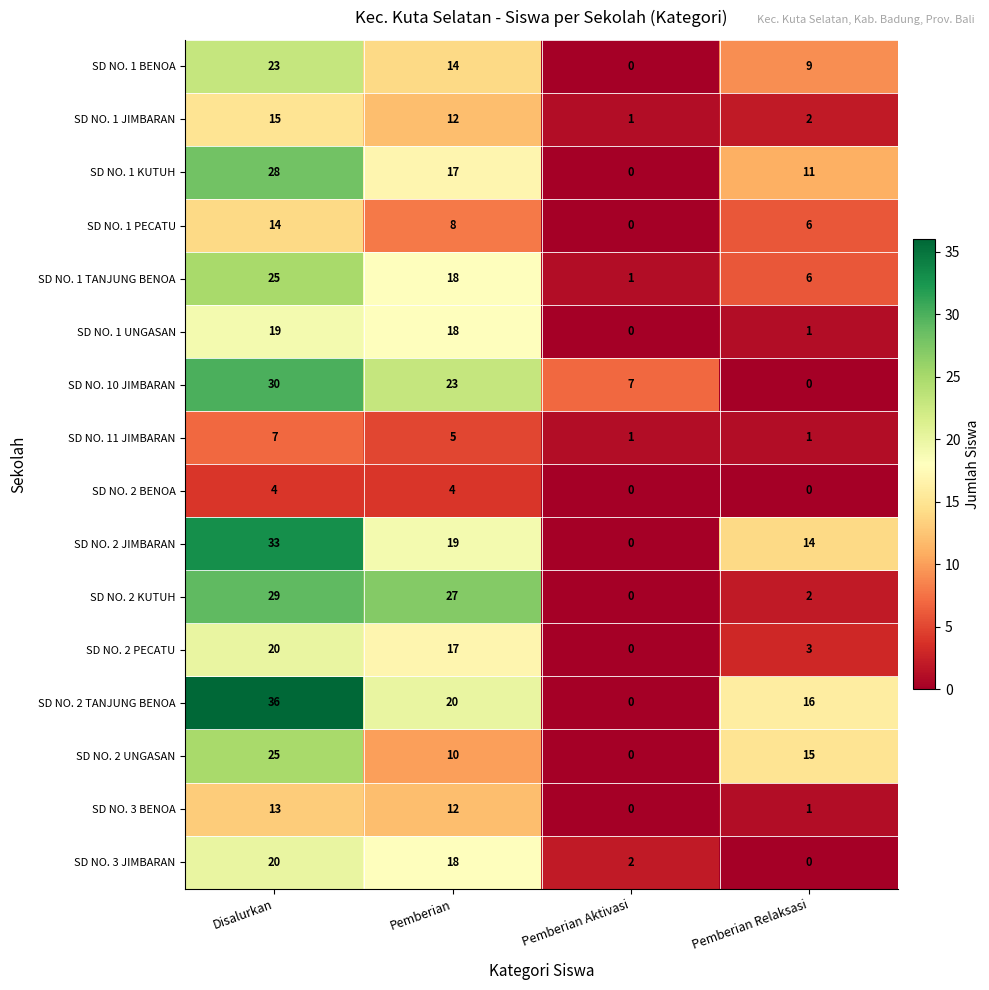

List the labels in order of SD NO. 2 KUTUH value, smallest first.

Pemberian Aktivasi, Pemberian Relaksasi, Pemberian, Disalurkan